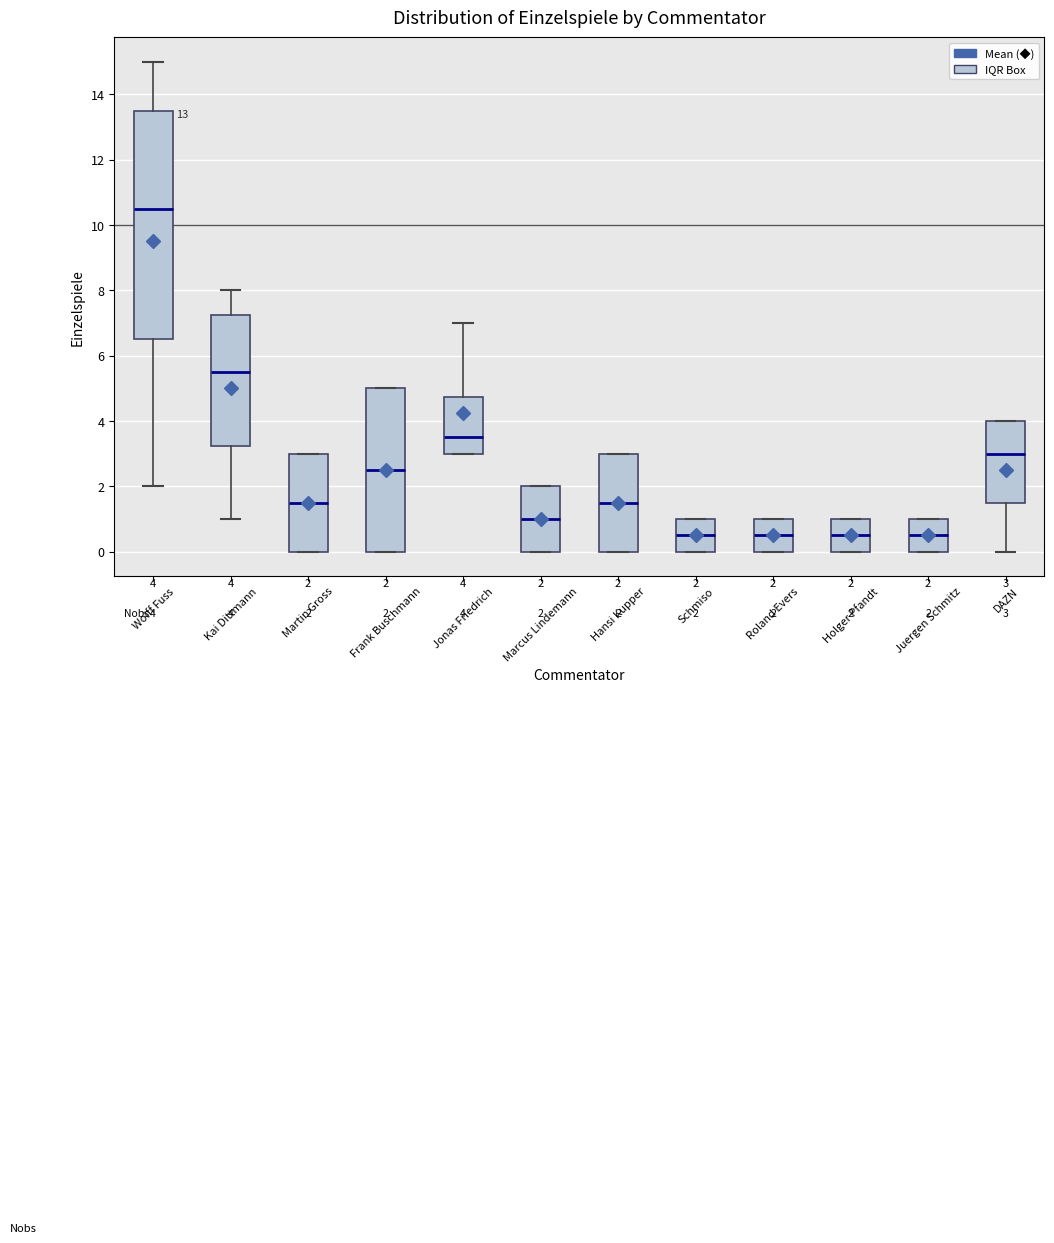

Which box is the tallest, from its lower edge to its upper edge?

Wolff Fuss